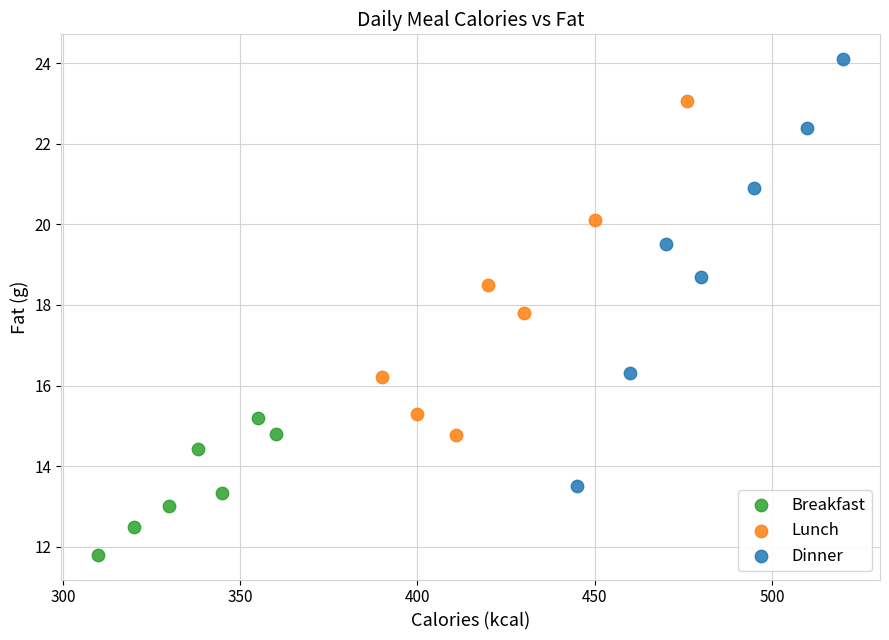

What are all the series names shown in the legend?

Breakfast, Lunch, Dinner